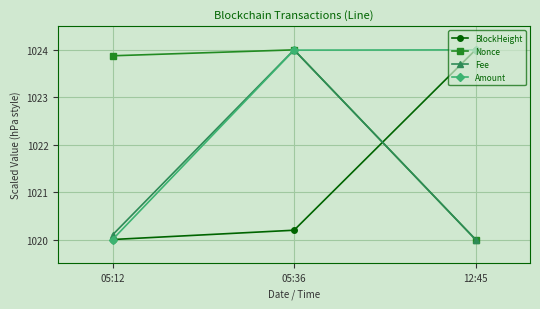

What is the maximum value for Amount?

1024.0